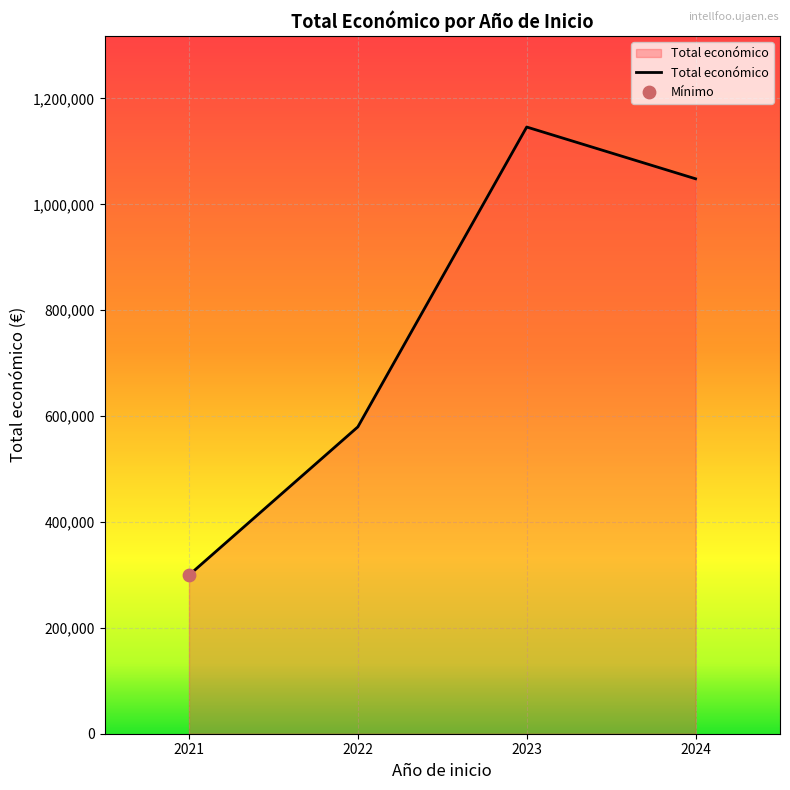

What is the change in value from 2022 to 2023?

+566464